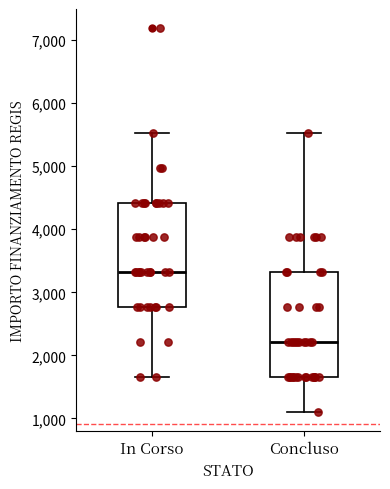

Reading left to right, transcribe this box plot: for each box, give where its median line is, the range the box spans, and where its two whiskers end, as read against the y-axis. The values are not printed on the chart, so give them approximately, as read against the axis.

In Corso: median 3300, box 2800 to 4400, whiskers 1700 to 5500
Concluso: median 2200, box 1700 to 3300, whiskers 1100 to 5500